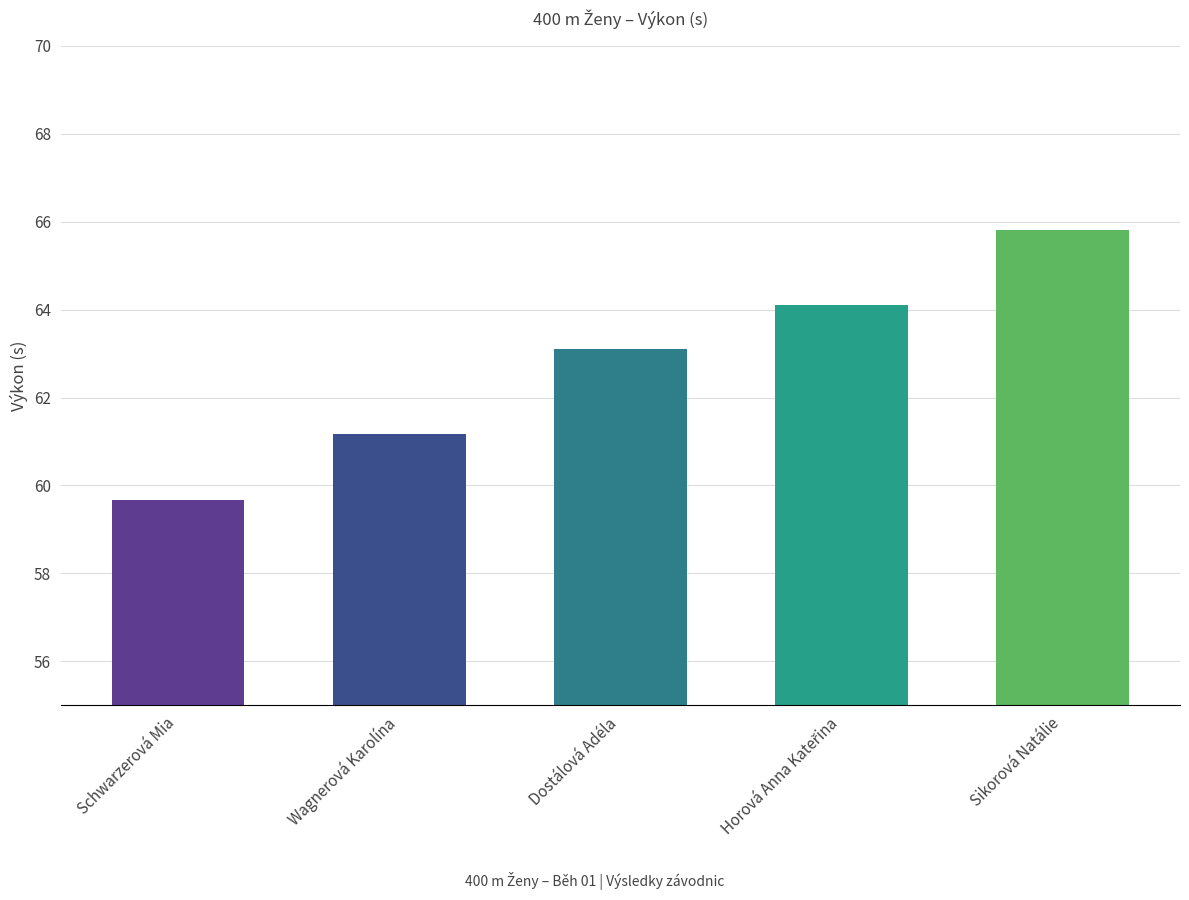

What position from the left is Schwarzerová Mia?

1